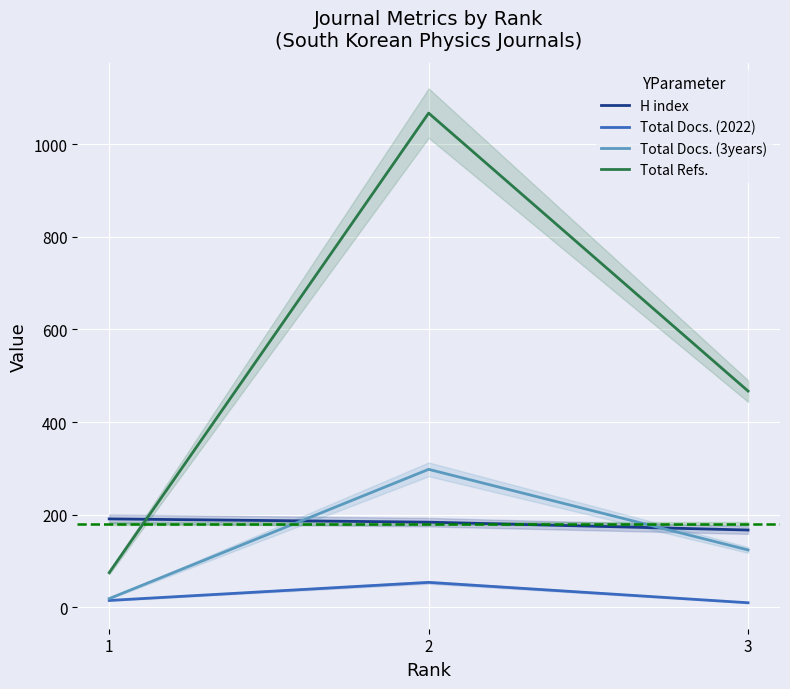

Reading left to right, what are all the values shown in this chart?

H index: 191	184	167
Total Docs. (2022): 15	54	10
Total Docs. (3years): 19	298	124
Total Refs.: 75	1067	467